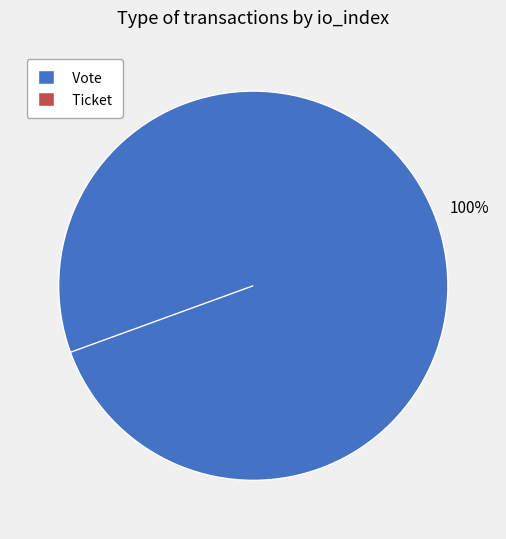

Rank the categories by value from highest to lowest.

Vote, Ticket